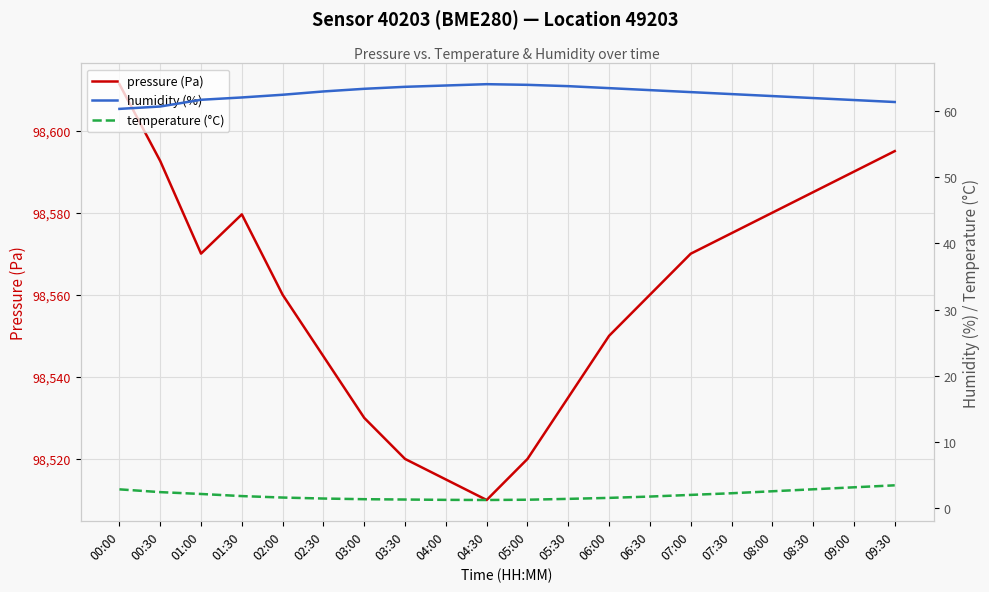

What are all the series names shown in the legend?

pressure (Pa), humidity (%), temperature (°C)